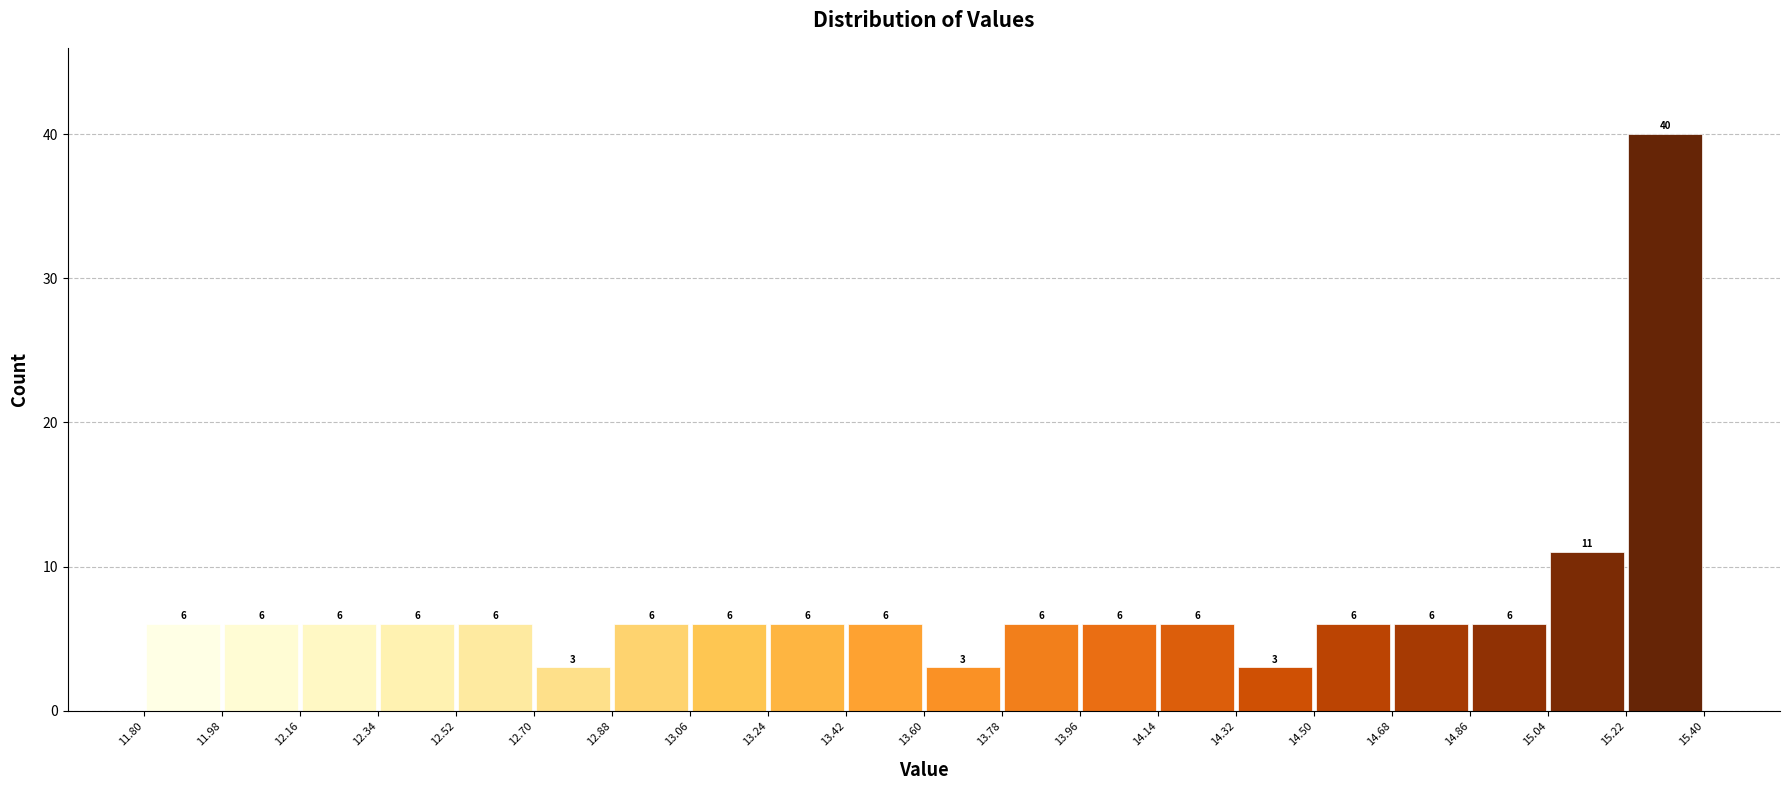

Reading left to right, transcribe this chart: for each bar, give the range it covers on the x-axis and its height.

11.80 to 11.98: 6
11.98 to 12.16: 6
12.16 to 12.34: 6
12.34 to 12.52: 6
12.52 to 12.70: 6
12.70 to 12.88: 3
12.88 to 13.06: 6
13.06 to 13.24: 6
13.24 to 13.42: 6
13.42 to 13.60: 6
13.60 to 13.78: 3
13.78 to 13.96: 6
13.96 to 14.14: 6
14.14 to 14.32: 6
14.32 to 14.50: 3
14.50 to 14.68: 6
14.68 to 14.86: 6
14.86 to 15.04: 6
15.04 to 15.22: 11
15.22 to 15.40: 40